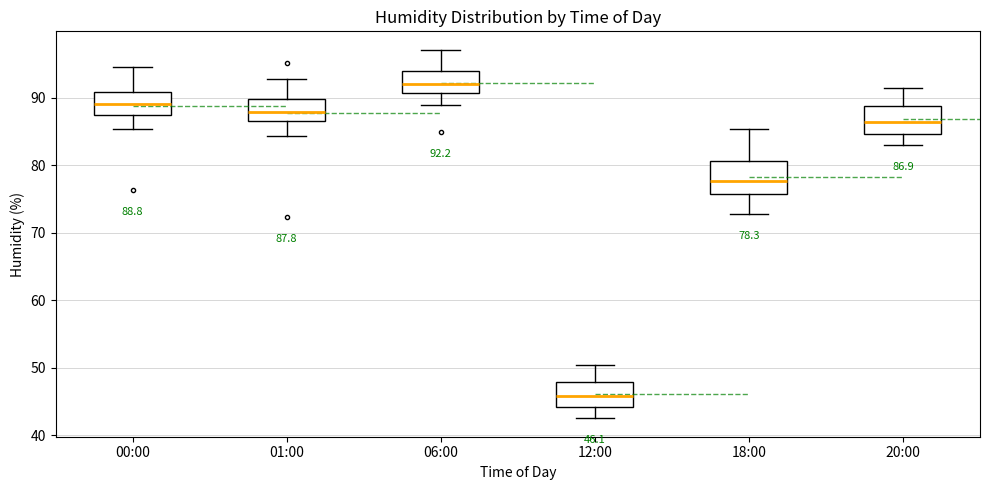

Which box has the highest median line?

06:00